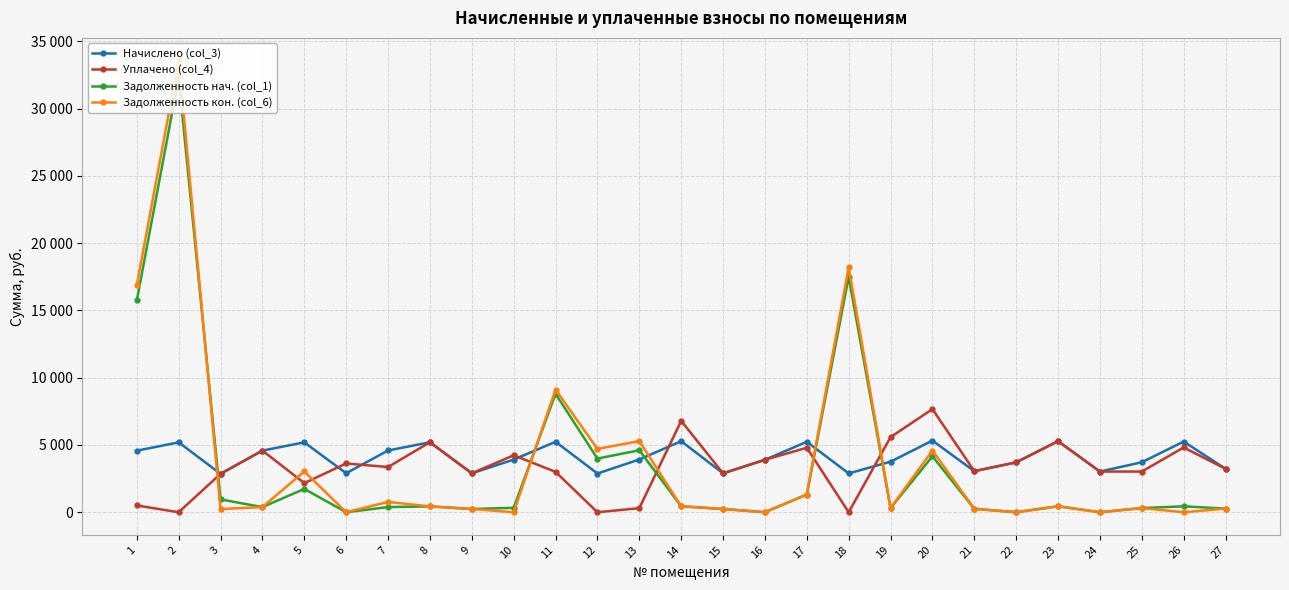

Which category has the lowest value in the Начислено (col_3) series?

3